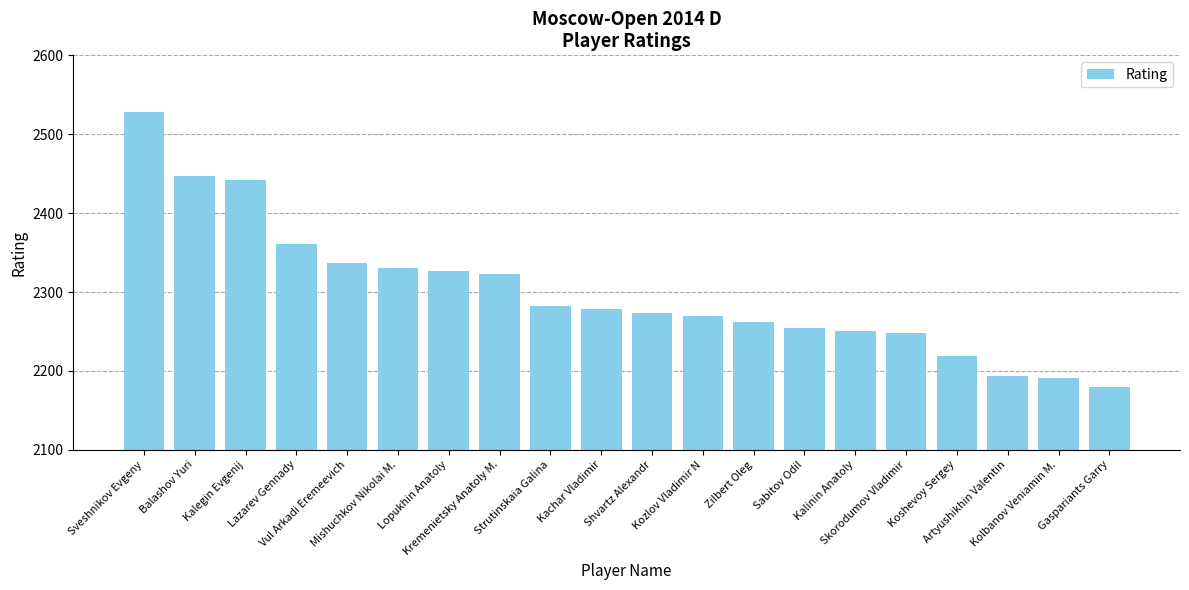

What is the sum of all values?

45998